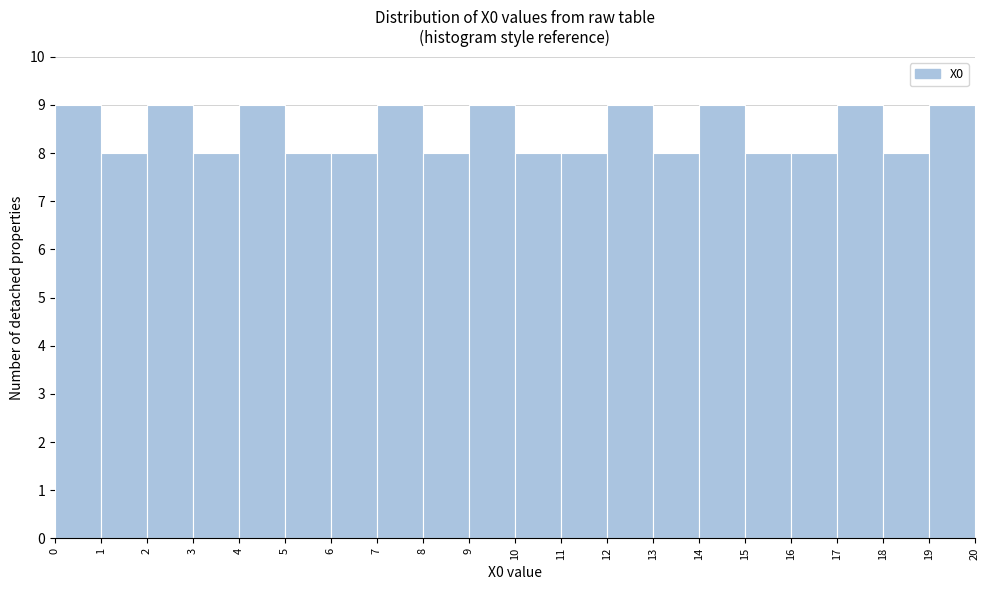

Reading left to right, list every bar in this chart as the range it spans on the x-axis followed by its height. The values are not printed on the chart, so give them approximately, as read against the axis.

0 to 1: 9
1 to 2: 8
2 to 3: 9
3 to 4: 8
4 to 5: 9
5 to 6: 8
6 to 7: 8
7 to 8: 9
8 to 9: 8
9 to 10: 9
10 to 11: 8
11 to 12: 8
12 to 13: 9
13 to 14: 8
14 to 15: 9
15 to 16: 8
16 to 17: 8
17 to 18: 9
18 to 19: 8
19 to 20: 9